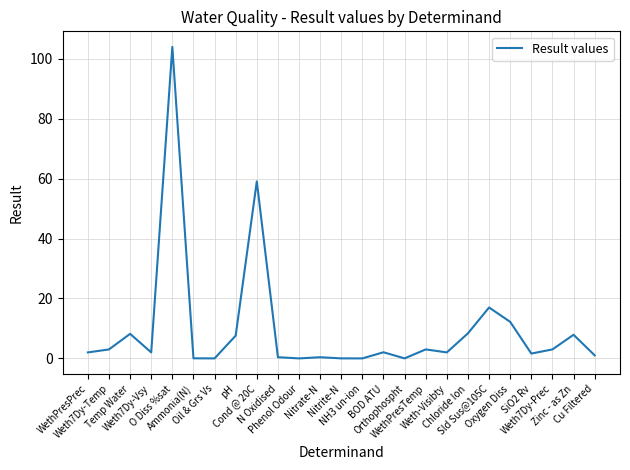

What is the greatest value displayed?

104.0